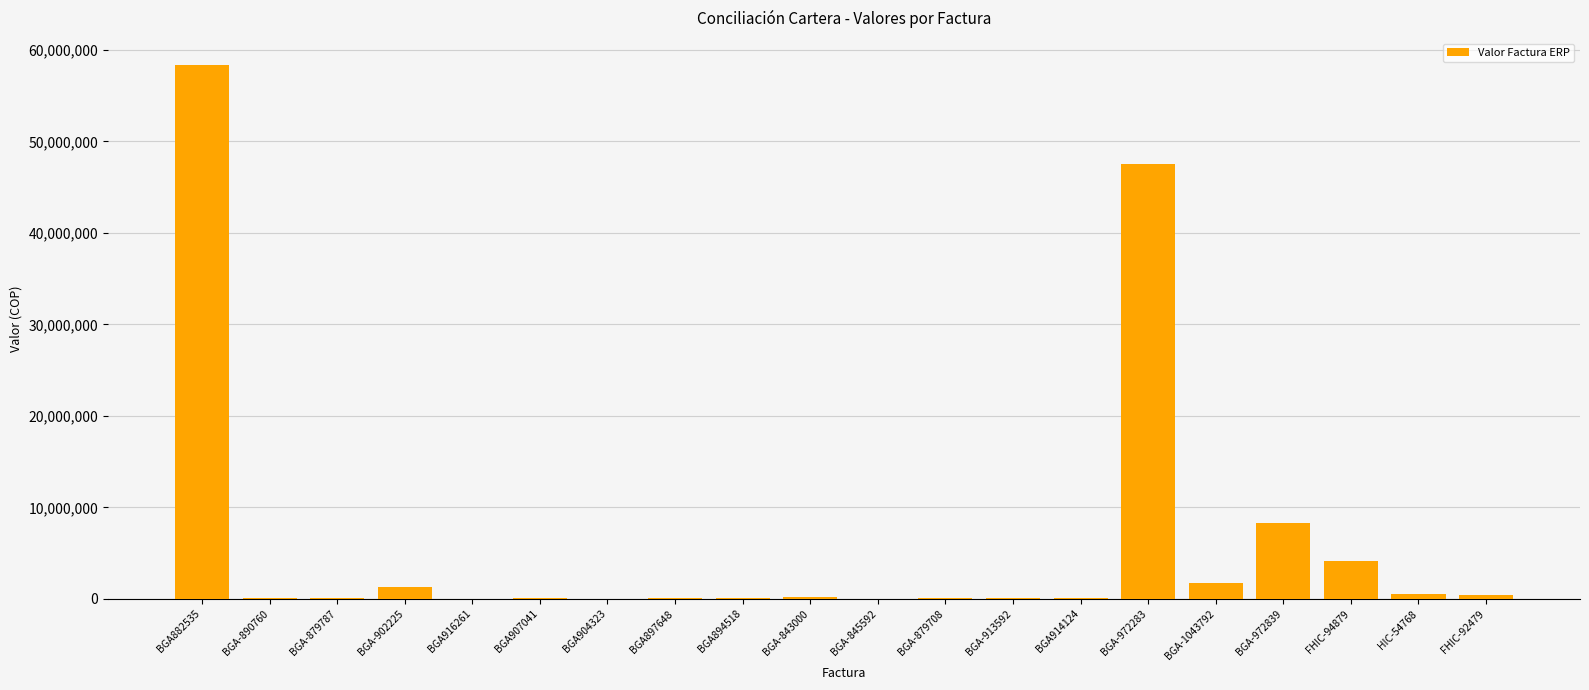

What is the average value?

6164643